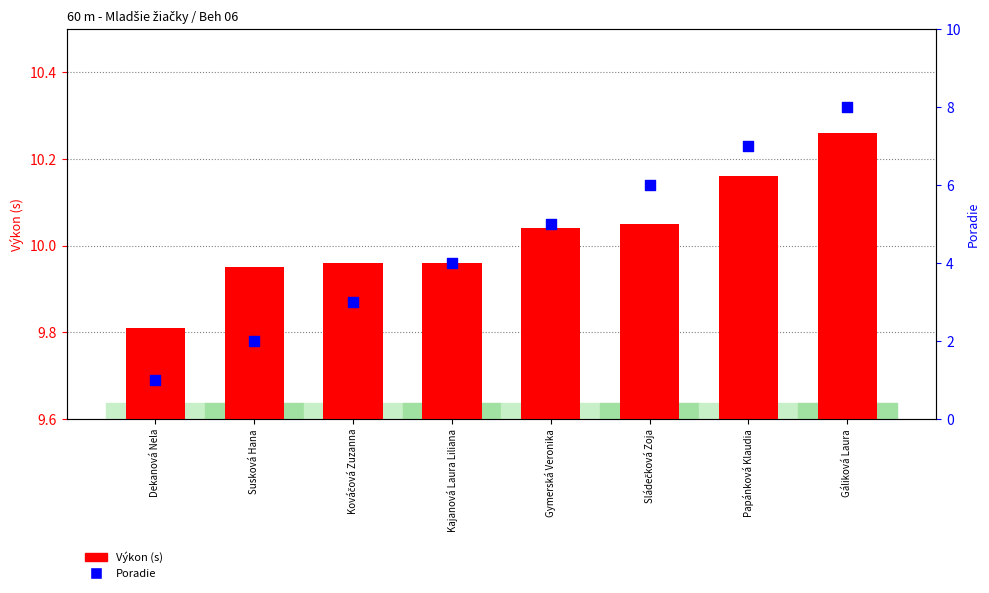

At which category is the sum across all series the highest?

Gáliková Laura